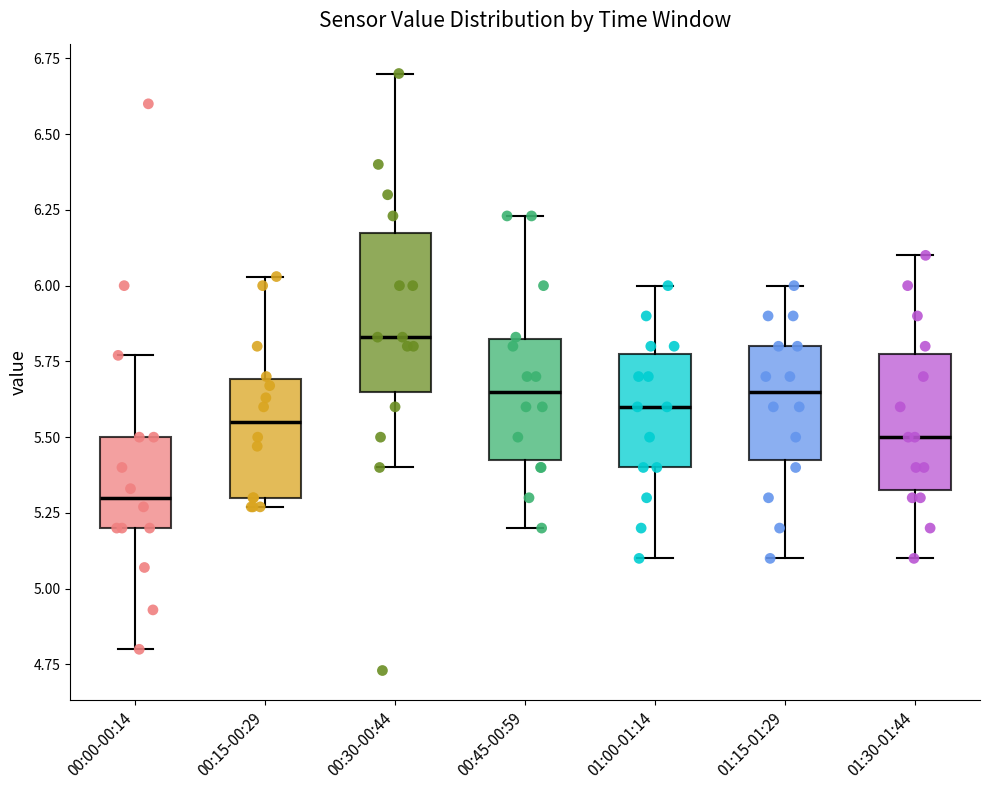

Which box is the tallest, from its lower edge to its upper edge?

00:30-00:44